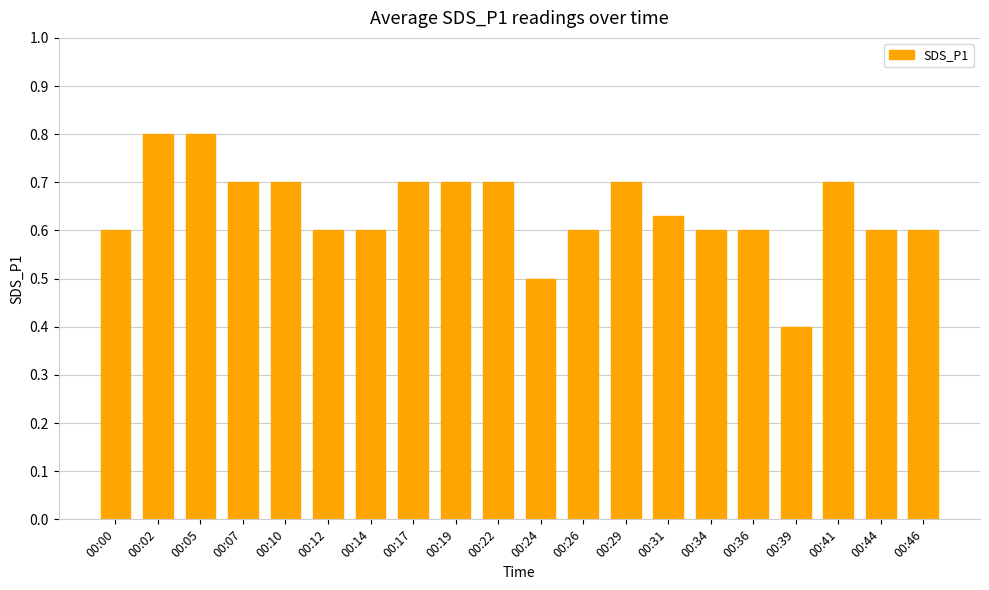

What is the difference between the maximum and second lowest values?

0.3